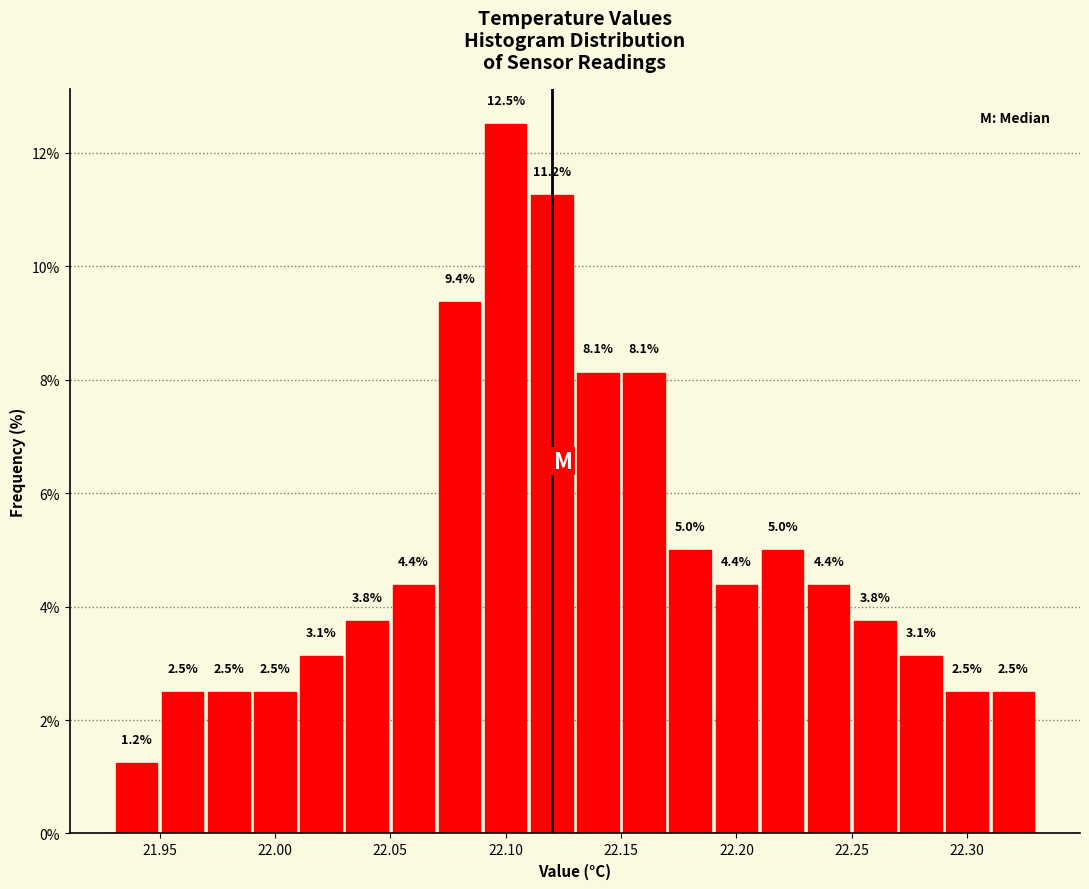

Reading left to right, list every bar in this chart as the range it spans on the x-axis followed by its height.

21.93 to 21.95: 1.2
21.95 to 21.97: 2.5
21.97 to 21.99: 2.5
21.99 to 22.01: 2.5
22.01 to 22.03: 3.1
22.03 to 22.05: 3.8
22.05 to 22.07: 4.4
22.07 to 22.09: 9.4
22.09 to 22.11: 12.5
22.11 to 22.13: 11.2
22.13 to 22.15: 8.1
22.15 to 22.17: 8.1
22.17 to 22.19: 5.0
22.19 to 22.21: 4.4
22.21 to 22.23: 5.0
22.23 to 22.25: 4.4
22.25 to 22.27: 3.8
22.27 to 22.29: 3.1
22.29 to 22.31: 2.5
22.31 to 22.33: 2.5